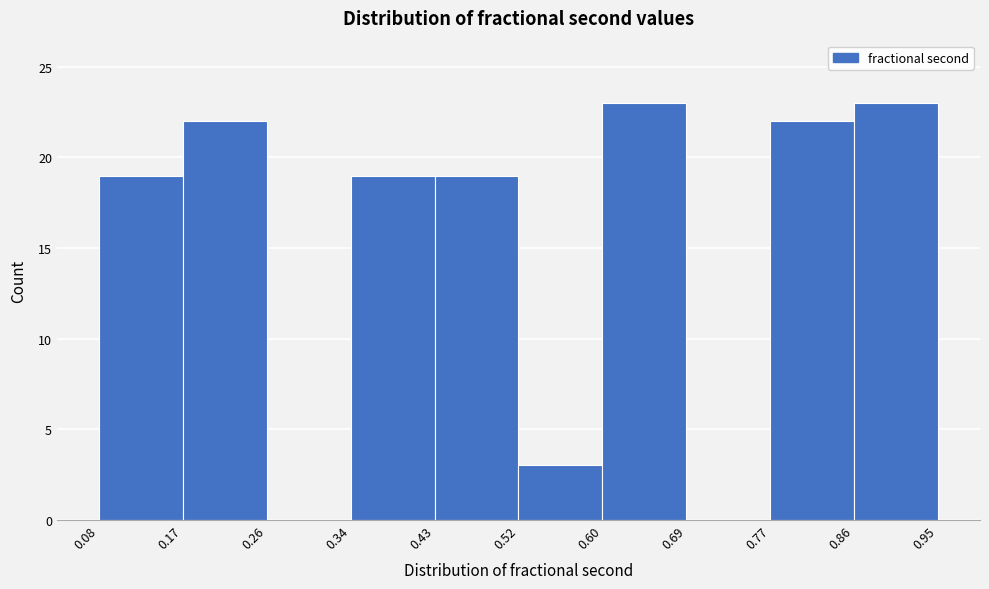

Reading left to right, transcribe this chart: for each bar, give the range it covers on the x-axis and its height. The values are not printed on the chart, so give them approximately, as read against the axis.

0.08 to 0.17: 19
0.17 to 0.26: 22
0.26 to 0.34: 0
0.34 to 0.43: 19
0.43 to 0.52: 19
0.52 to 0.60: 3
0.60 to 0.69: 23
0.69 to 0.77: 0
0.77 to 0.86: 22
0.86 to 0.95: 23